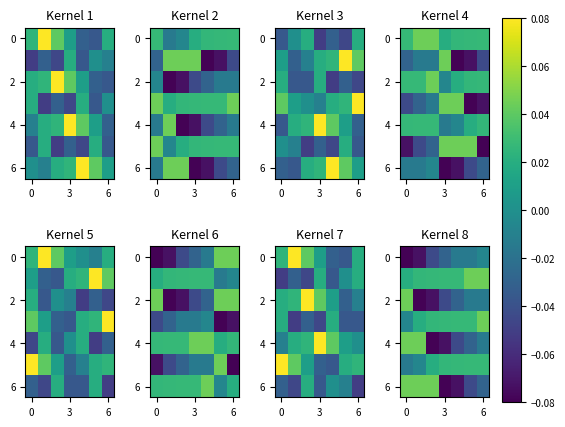

True or false: 0 has a value of -0.0 at 6.

False